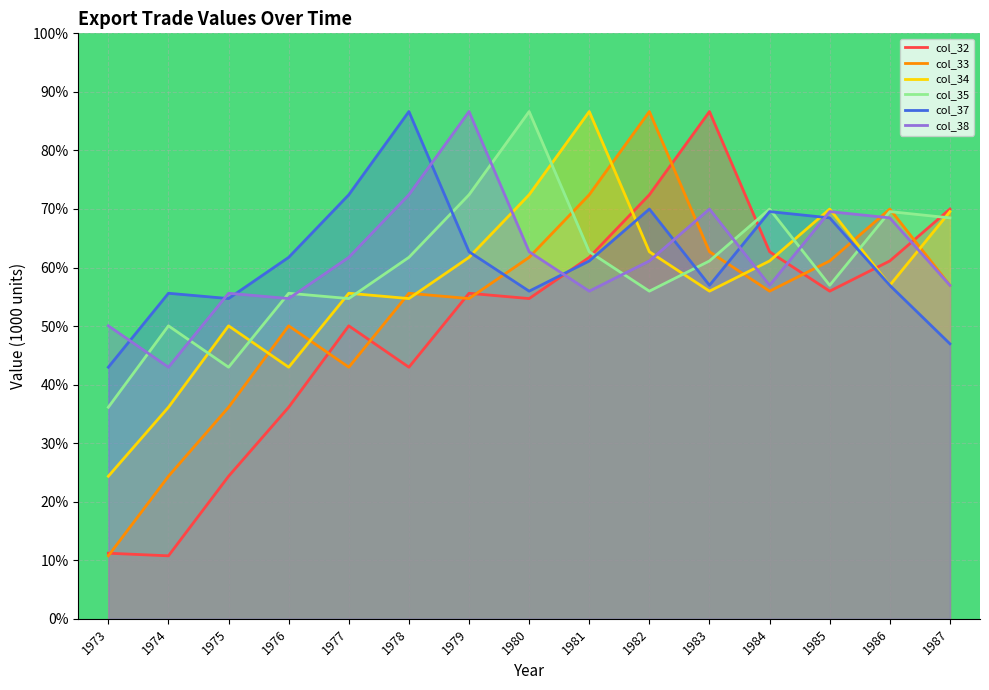

What value does the col_38 series have at 1973?

50.0